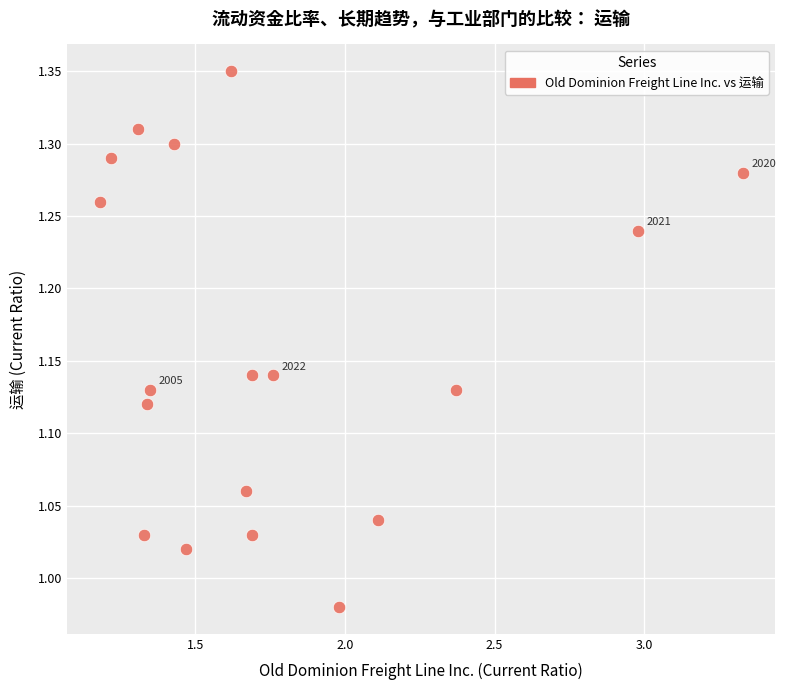

What is the range of Y values (max minus min)?

0.4